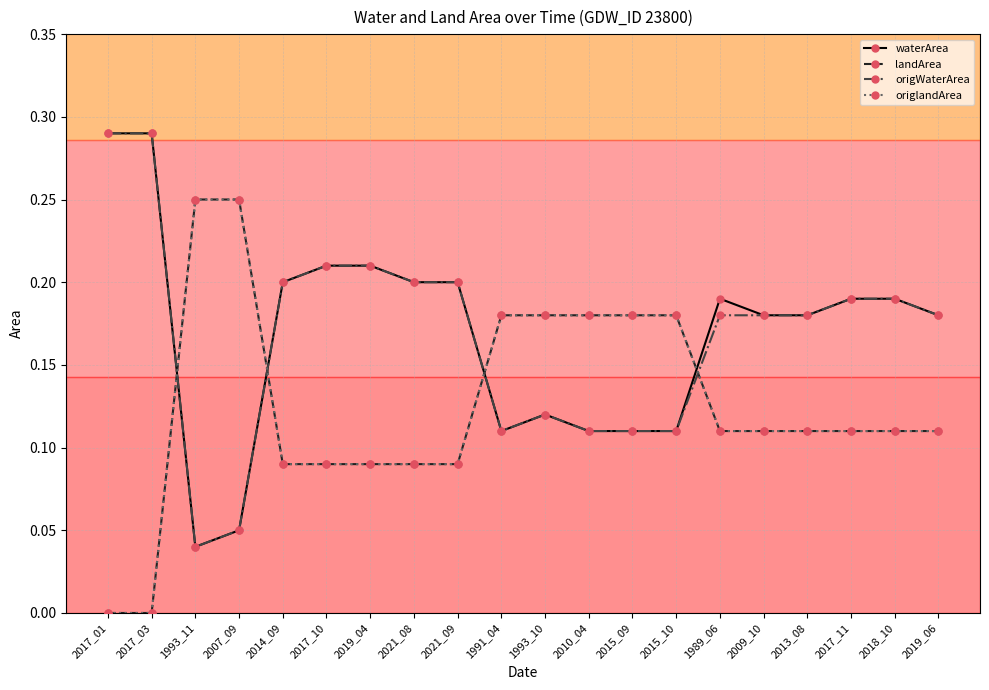

How many lines are shown in the chart?

4